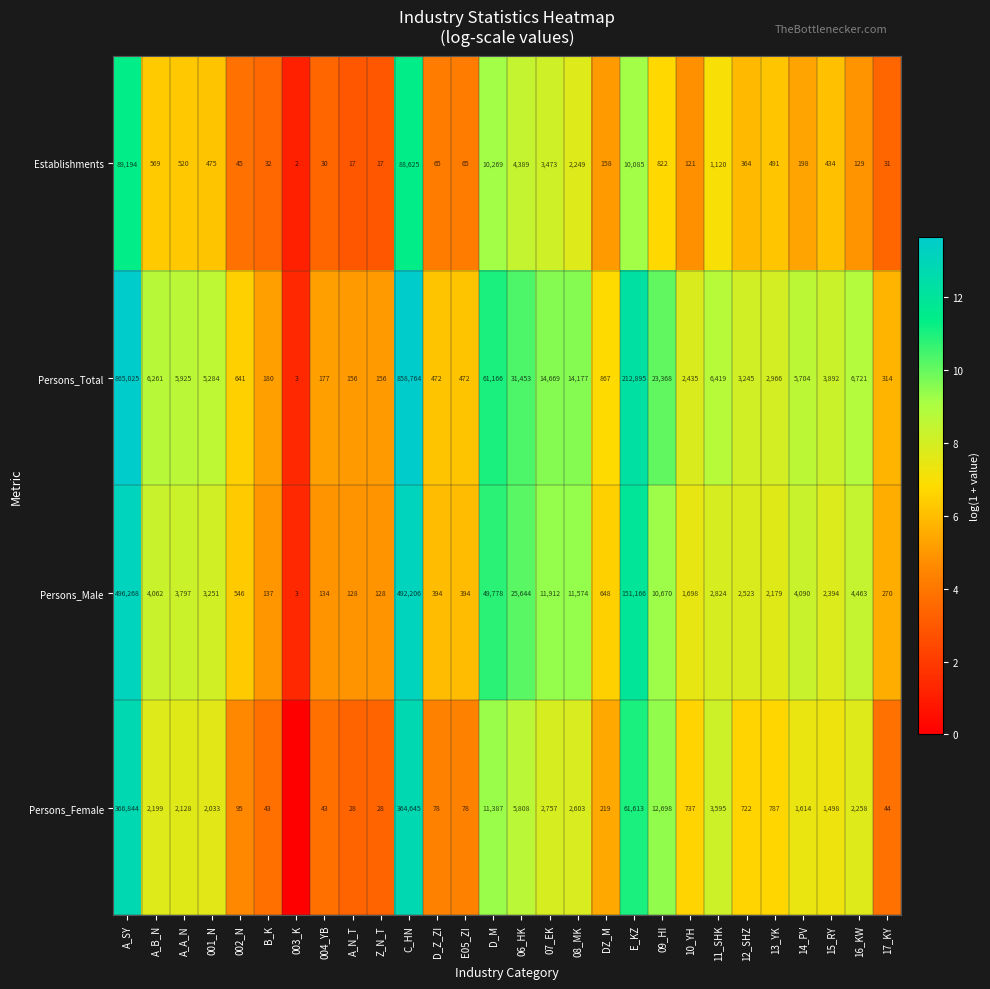

What is the sum of all Persons_Male values?

1283281